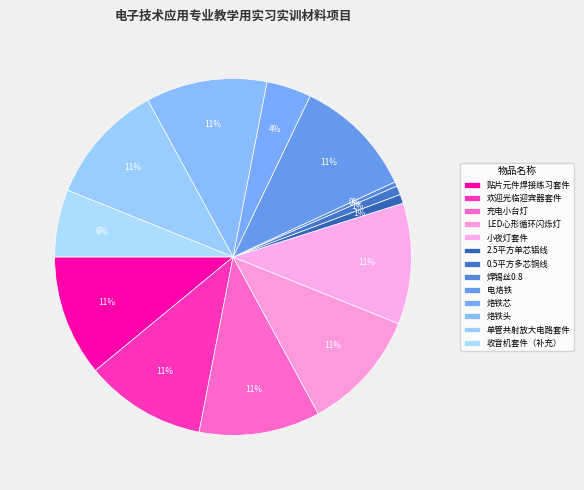

How many slices are in this pie chart?

13